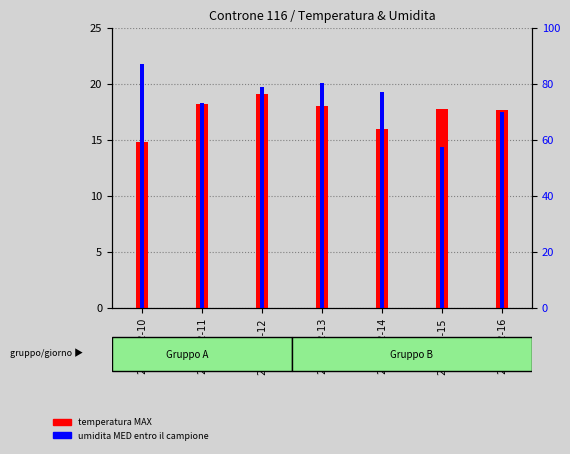

How many bars are there in total?

14